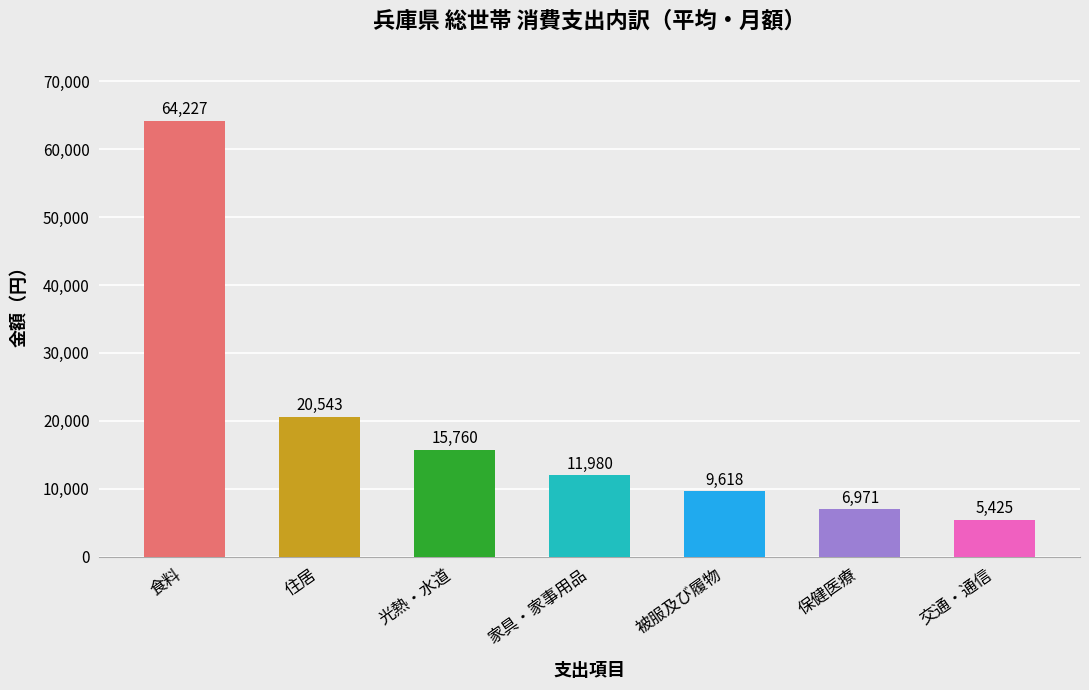

What is the difference between the maximum and minimum values?

58802